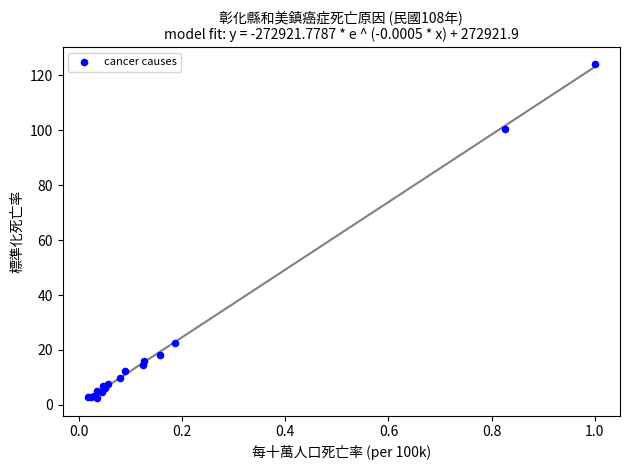

What Y value in the scatter plot is closest to 63?

100.5